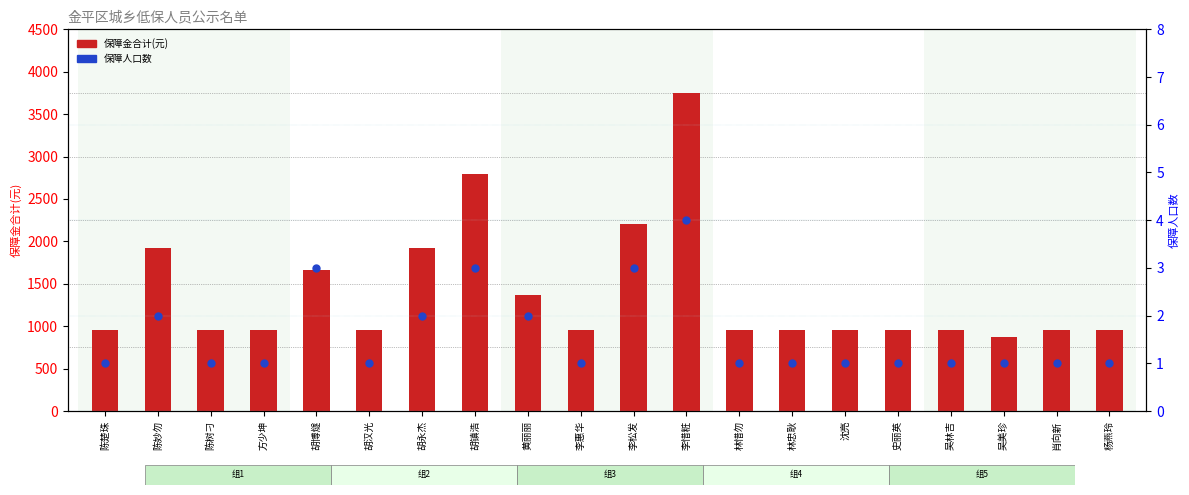

Which series has the largest Y range (max minus min)?

保障金合计(元)